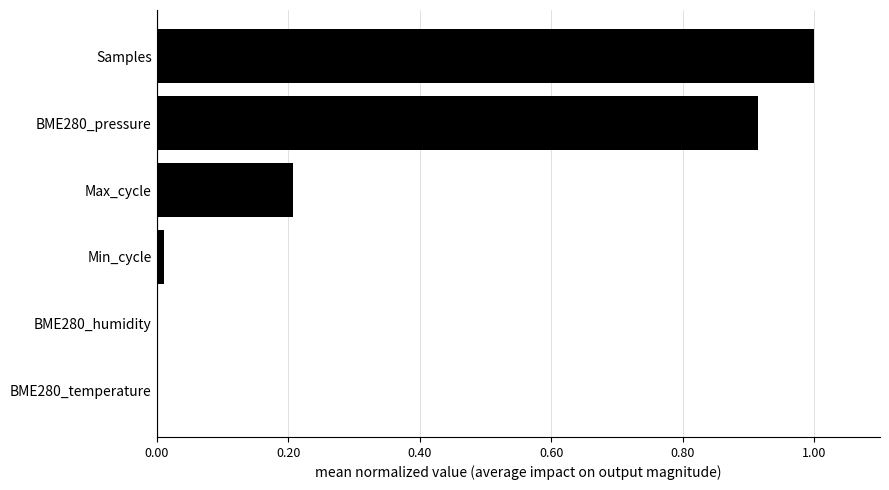

Which has a higher value, Samples or BME280_temperature?

Samples